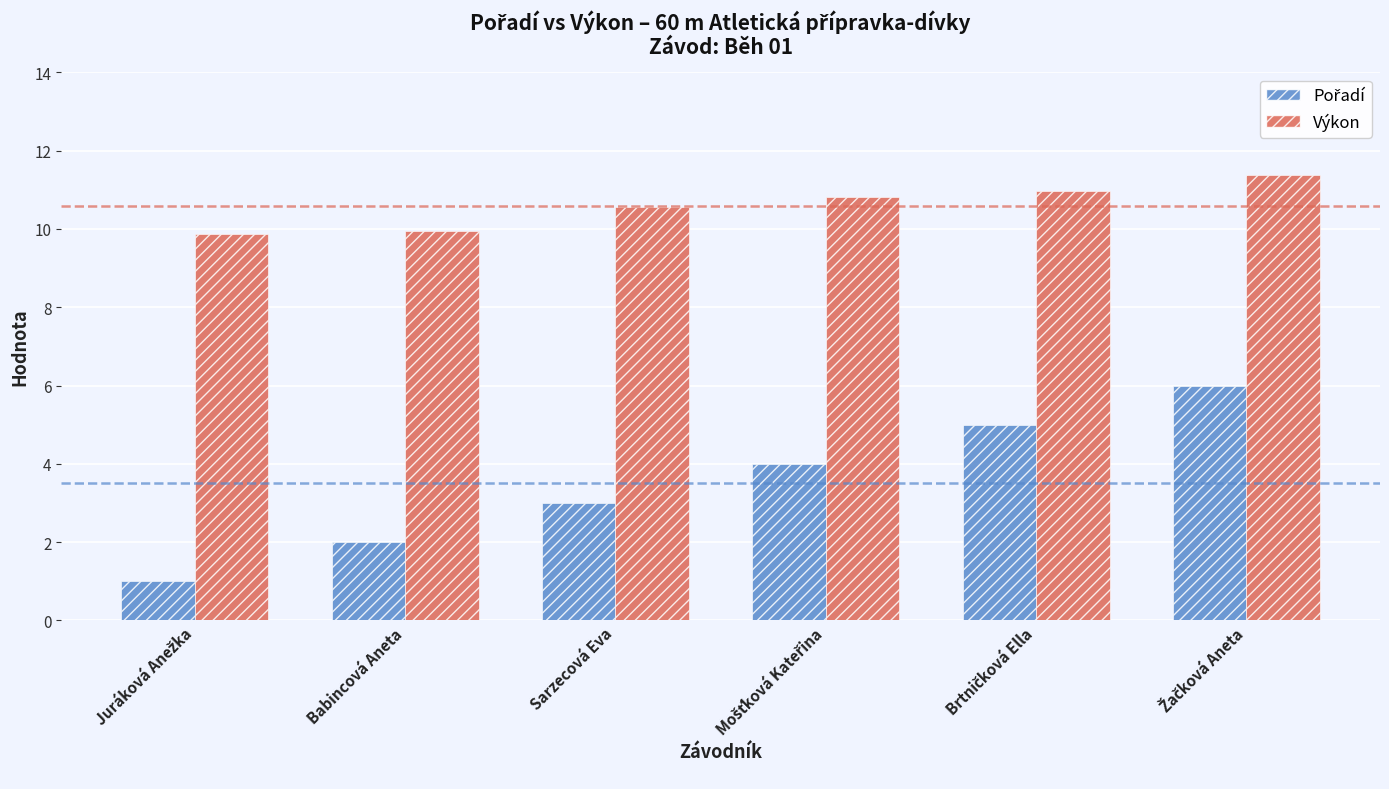

Does the chart contain any negative values?

No